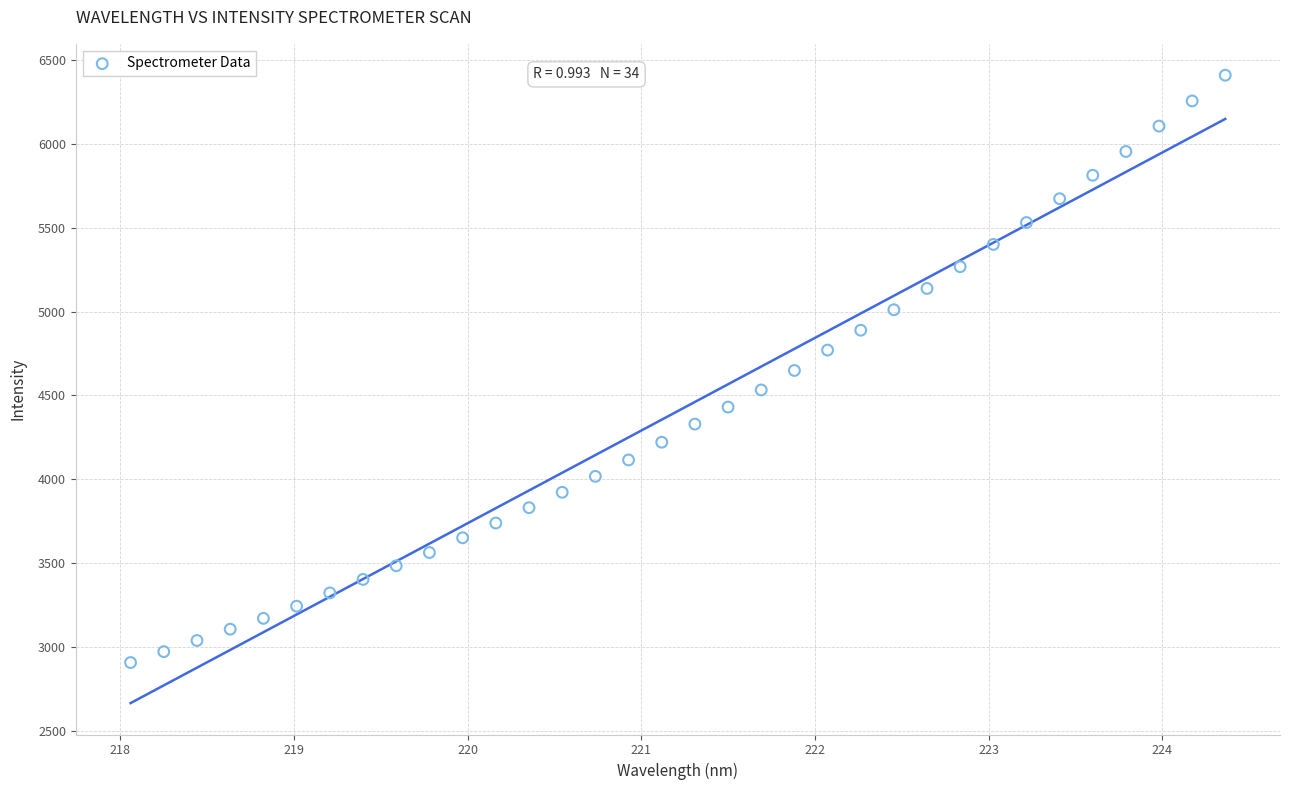

What is the range of Y values (max minus min)?

3503.1